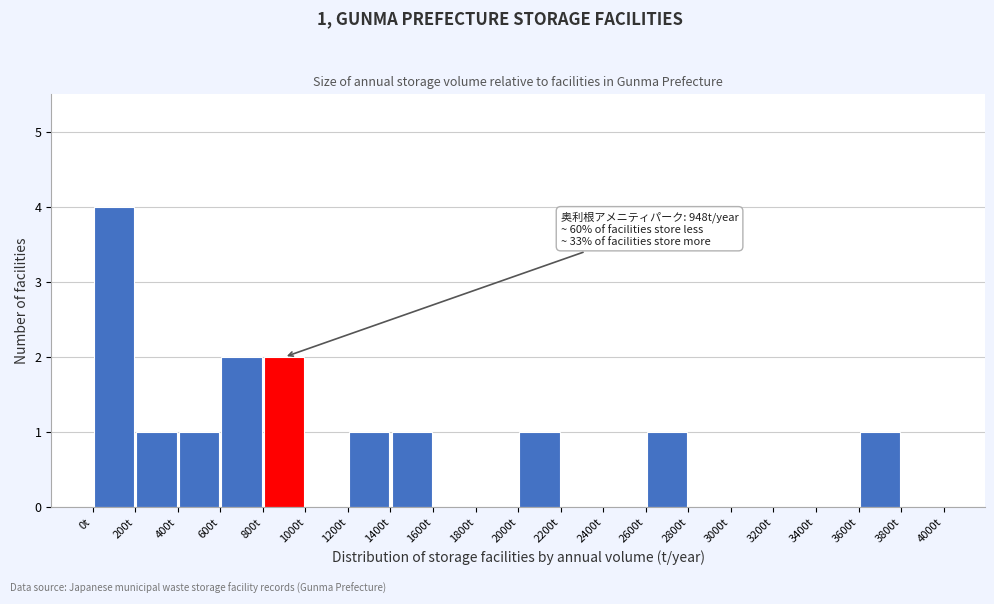

Over which range of the x-axis is the bar tallest?

0 to 200